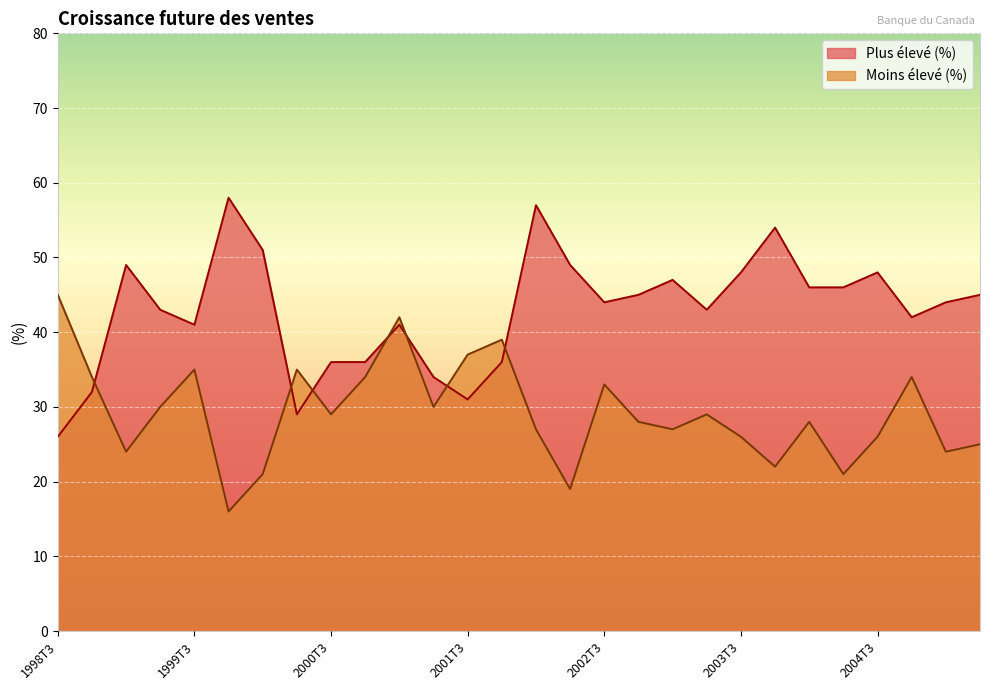

In Plus élevé (%), how many points are lower than both neighbors (excluding endpoints)?

6